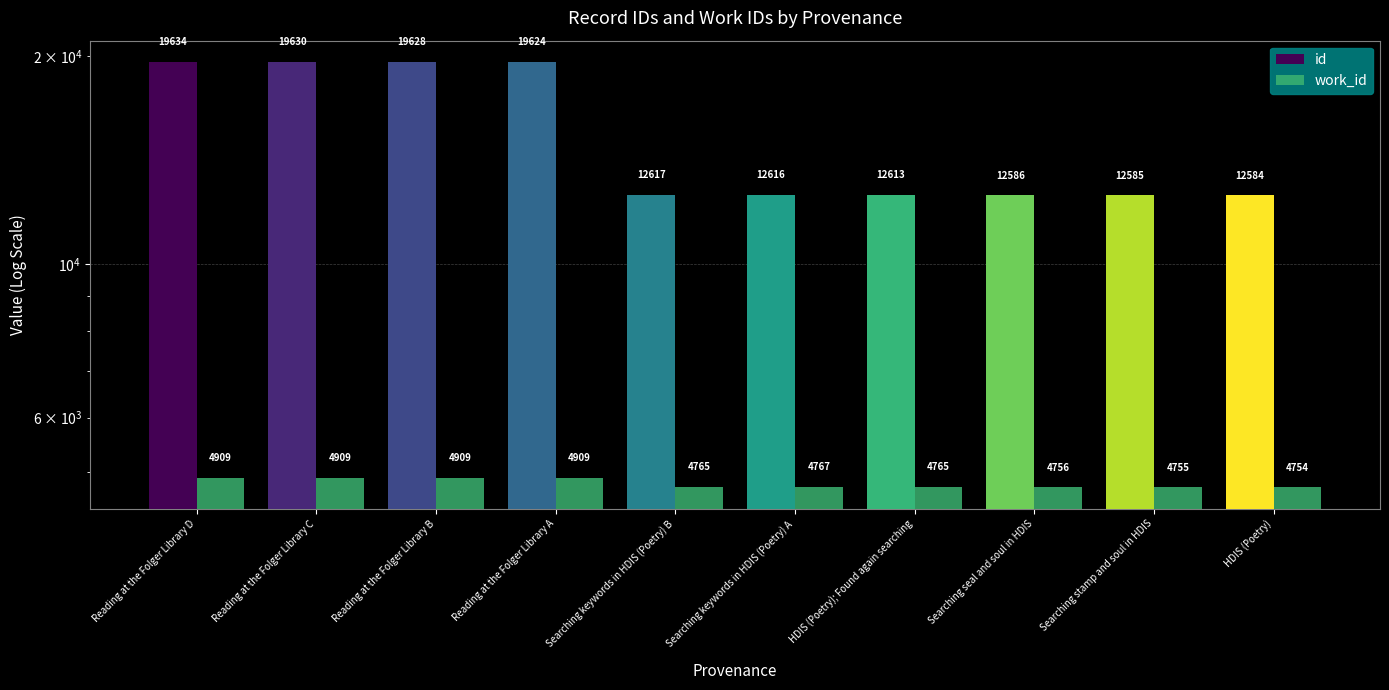

How many data points in work_id are less than 4767?

5